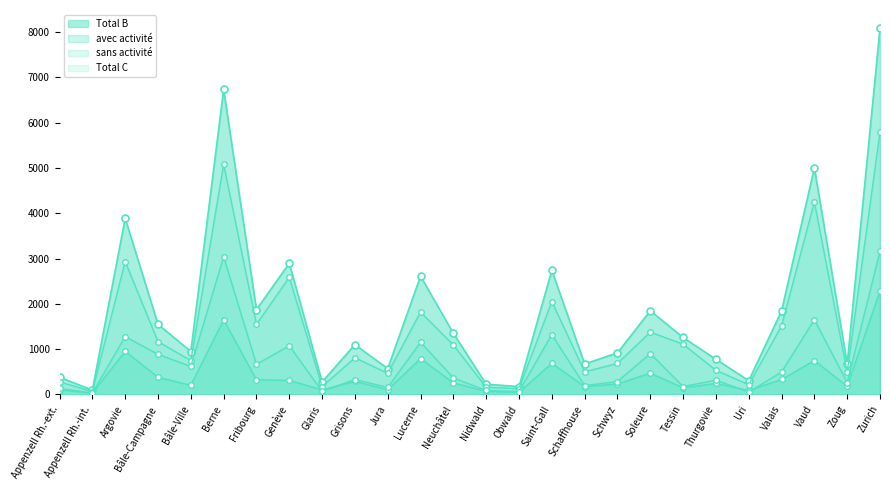

What is the highest value of the sans activité series?

5799